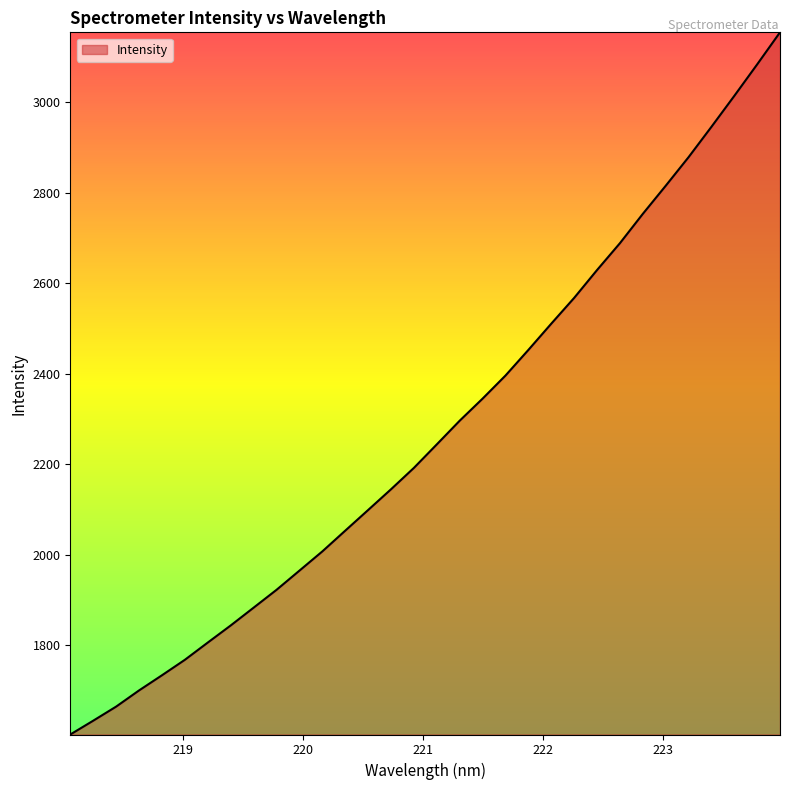

What is the minimum value shown in the chart?

1602.7